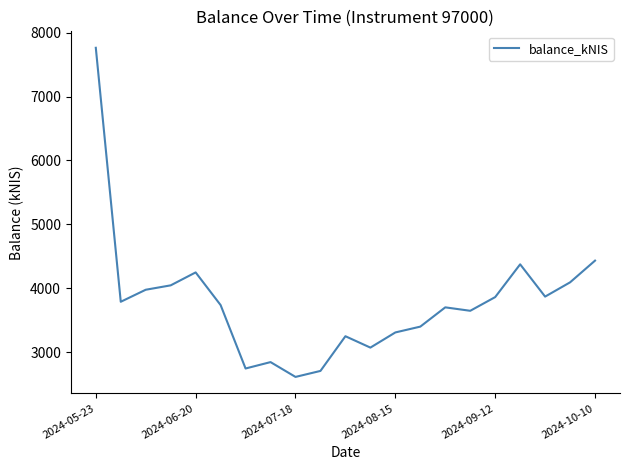

What is the minimum value shown in the chart?

2614.5